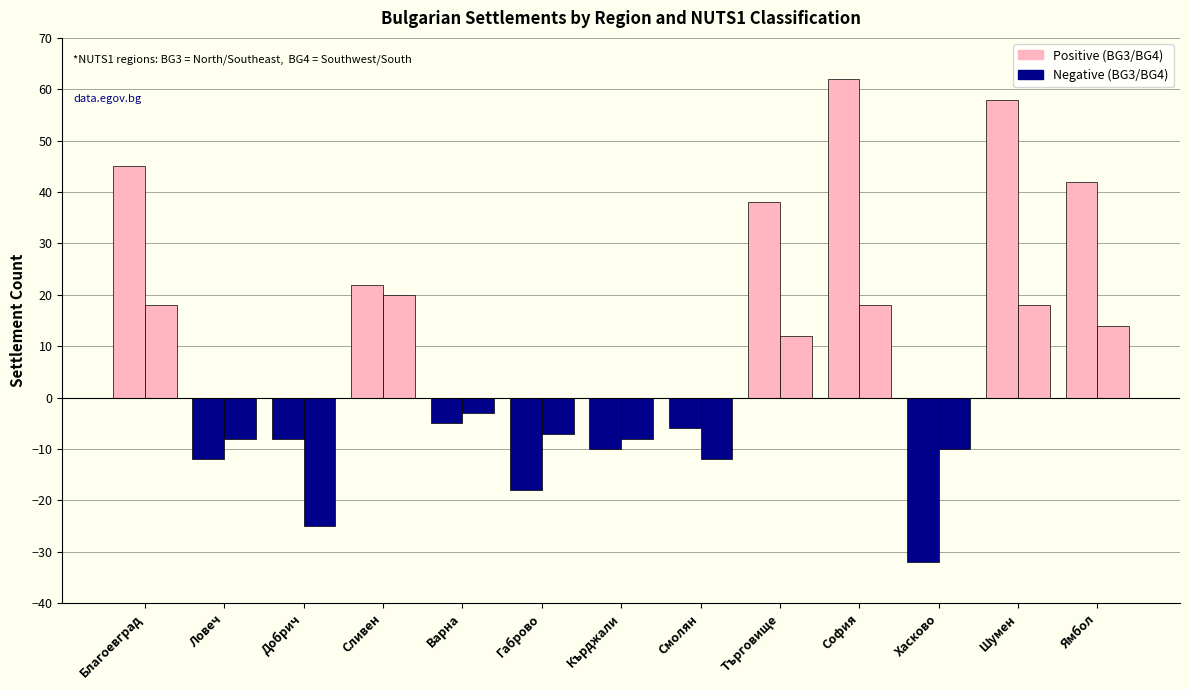

Reading left to right, list all the values displayed in this chart.

BG3: 45	-12	-8	22	-5	-18	-10	-6	38	62	-32	58	42
BG4: 18	-8	-25	20	-3	-7	-8	-12	12	18	-10	18	14